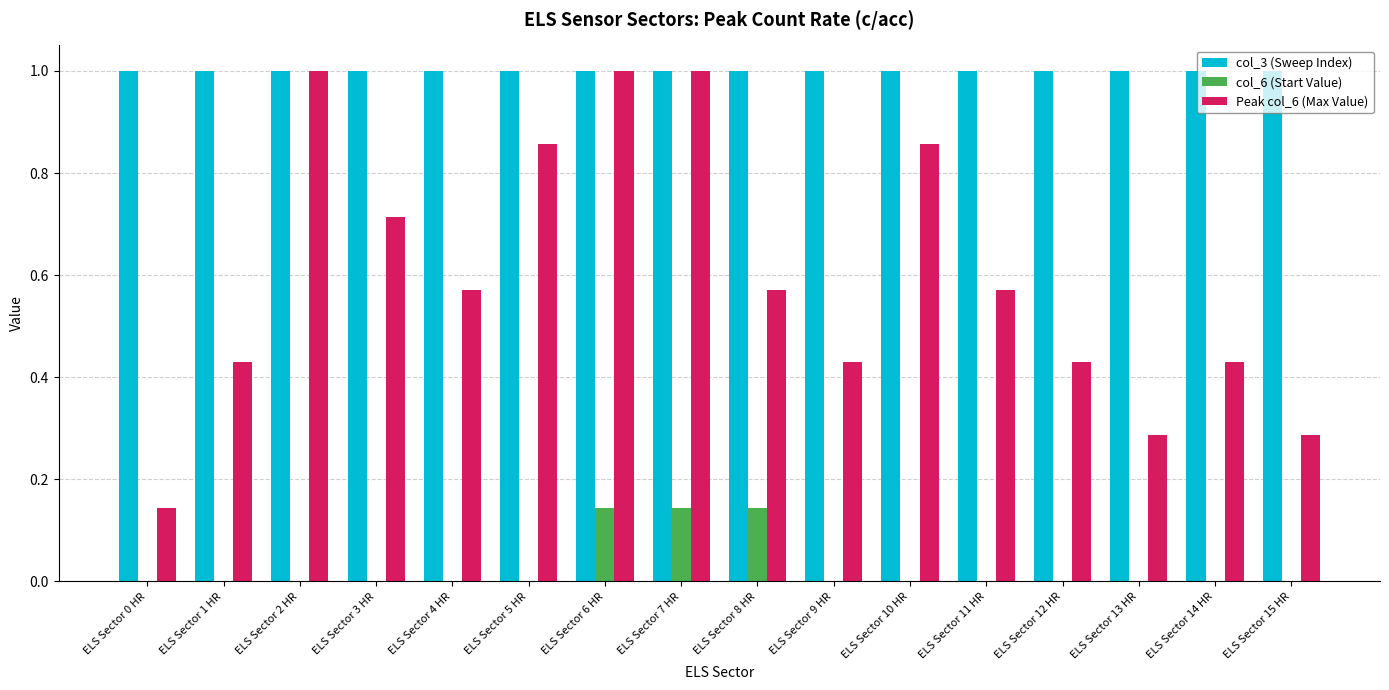

What is the sum of all col_3 (Sweep Index) values?

16.0